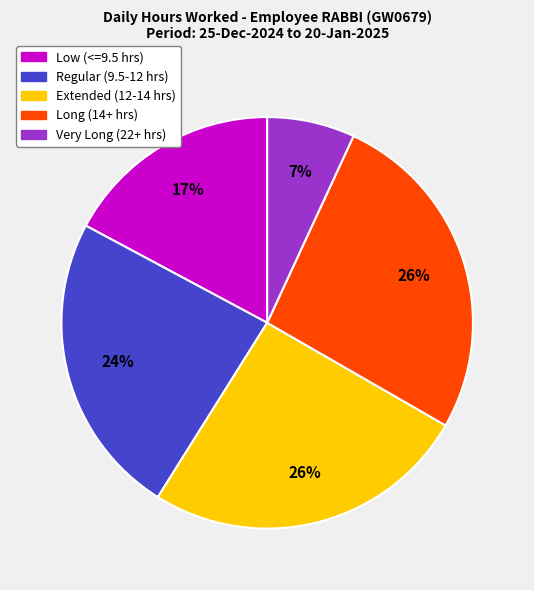

Is there any slice that represents more than half of the pie?

No